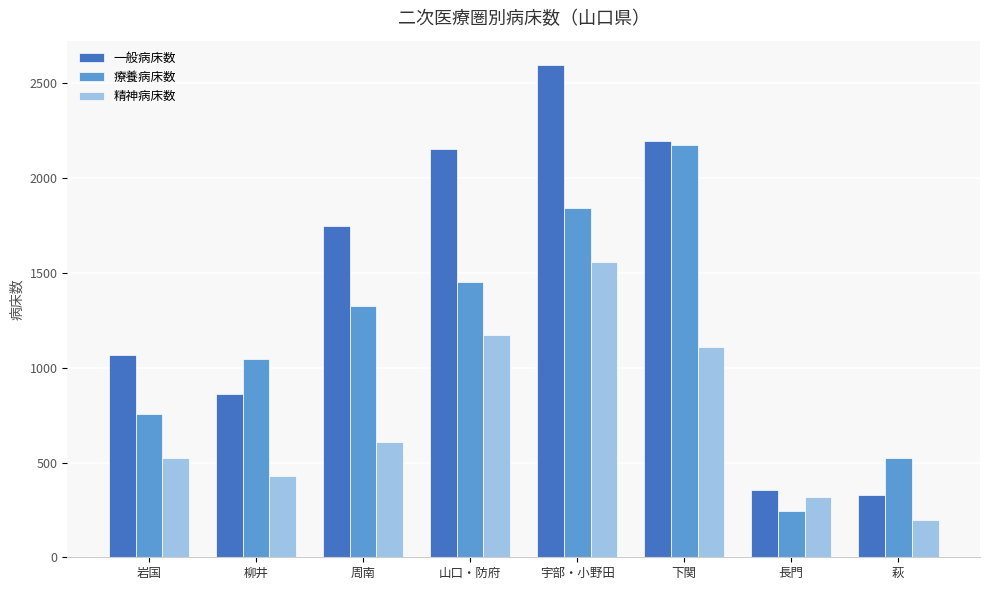

At how many categories does at least one series exceed 1213?

4